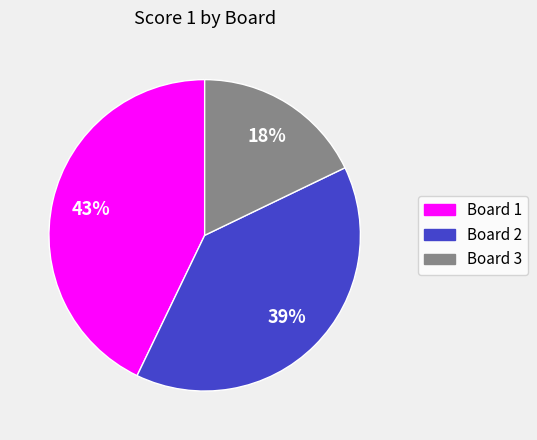

Does Board 3 represent more than half of the total?

No